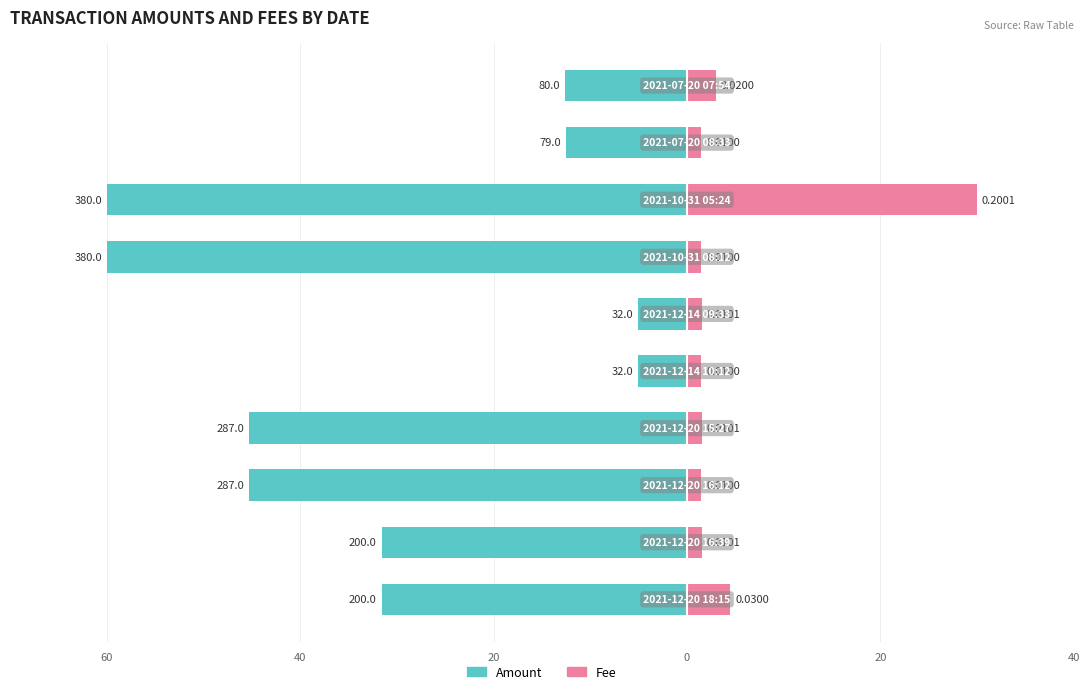

Between 40 and 0, which is larger?

40